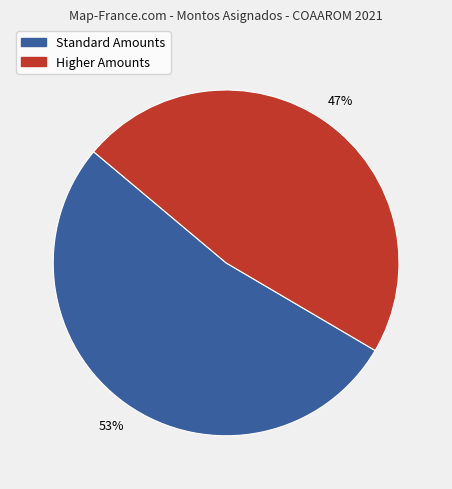

To the nearest percent, what is the average slice percentage?

50%